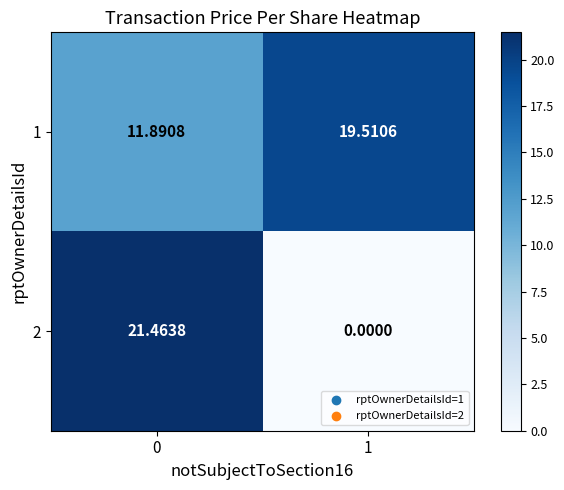

Rank the series by their maximum value, from highest to lowest.

2, 1